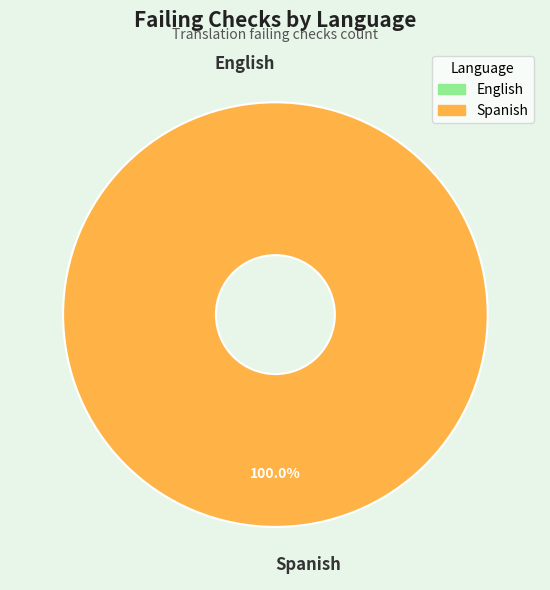

The English slice represents 1% of the pie. True or false?

False